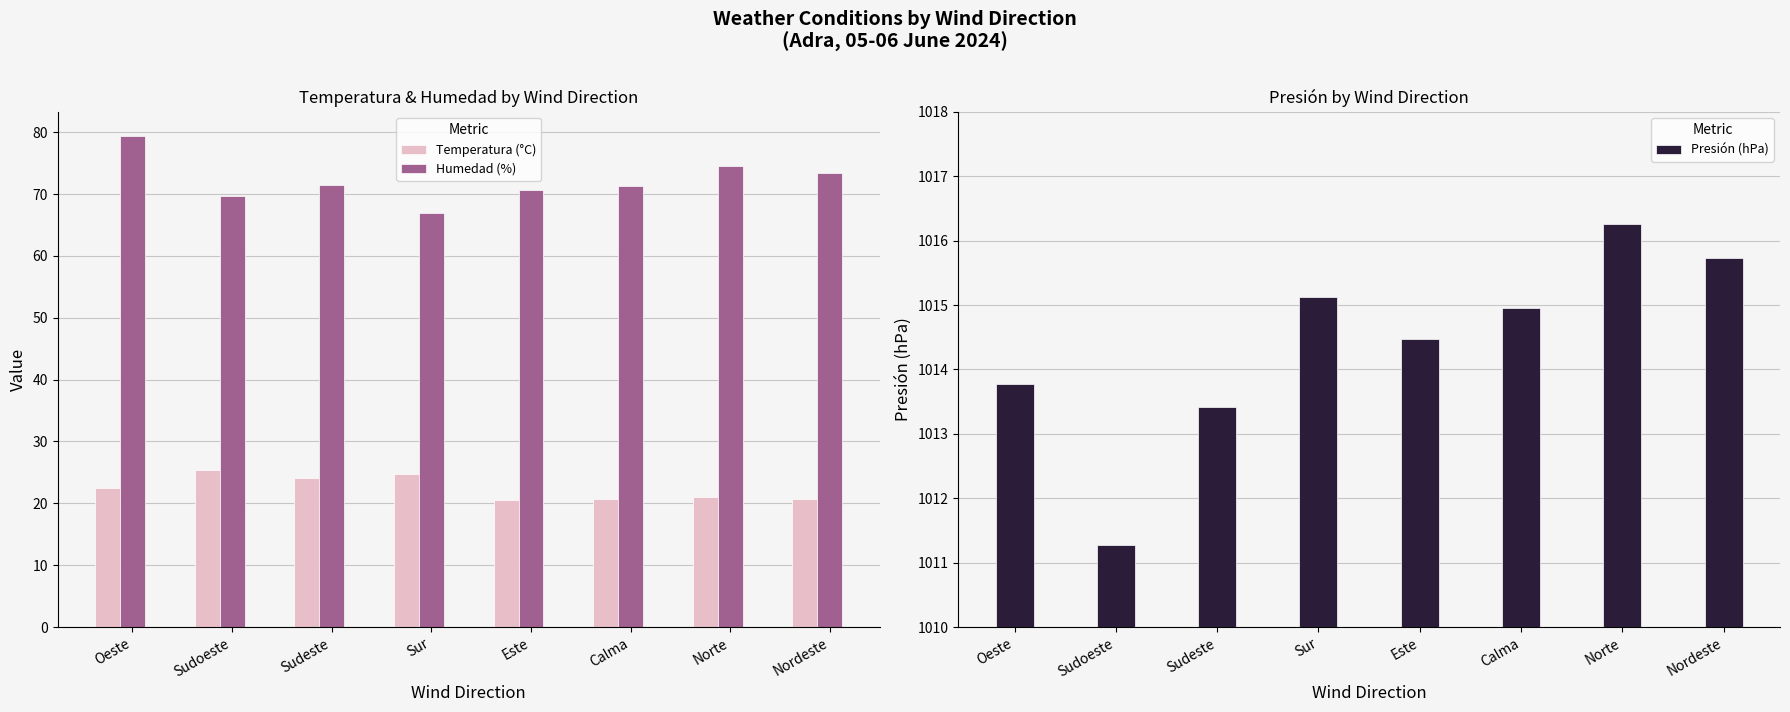

At which label is Humedad (%) closest to 73?

Nordeste